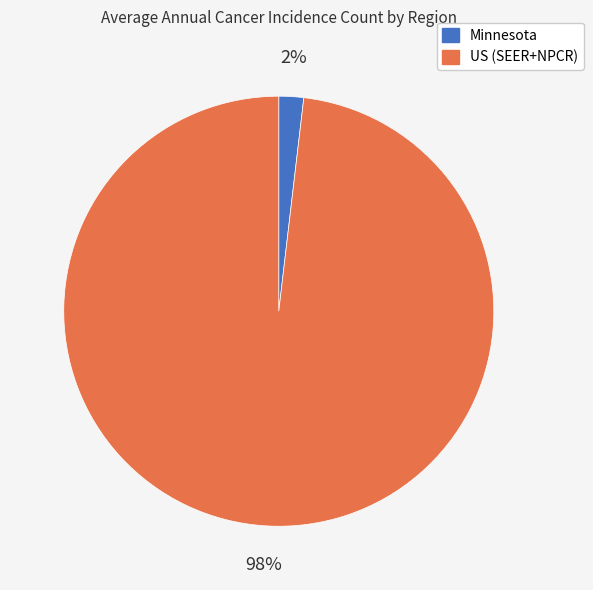

To the nearest percent, what portion does US (SEER+NPCR) represent?

98%